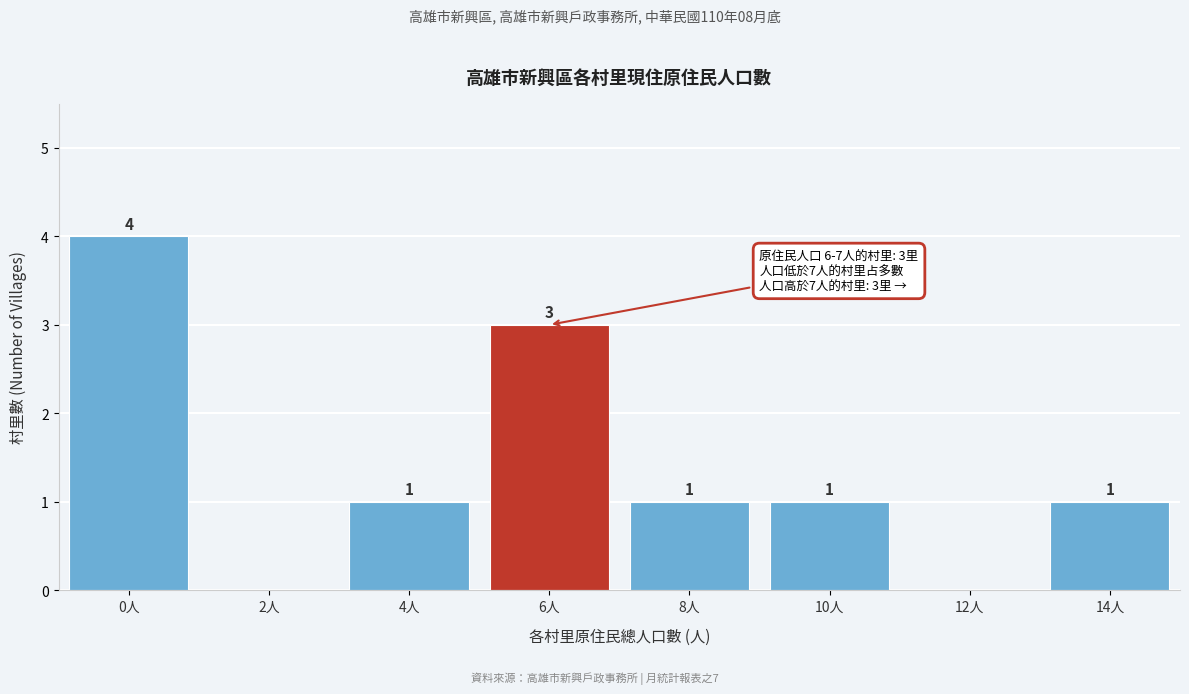

Reading right to left, transcribe all the data shown in this chart.

14人=1	12人=0	10人=1	8人=1	6人=3	4人=1	2人=0	0人=4